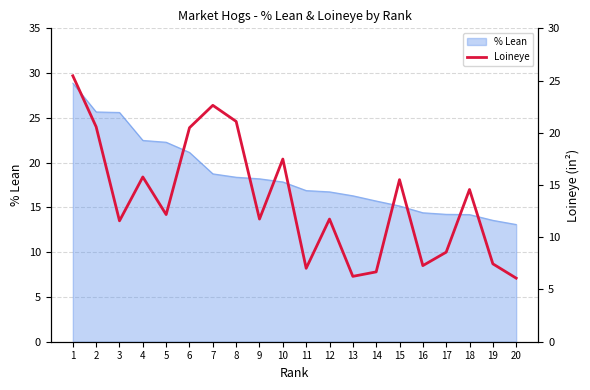

Which label corresponds to the largest value in the chart?

1